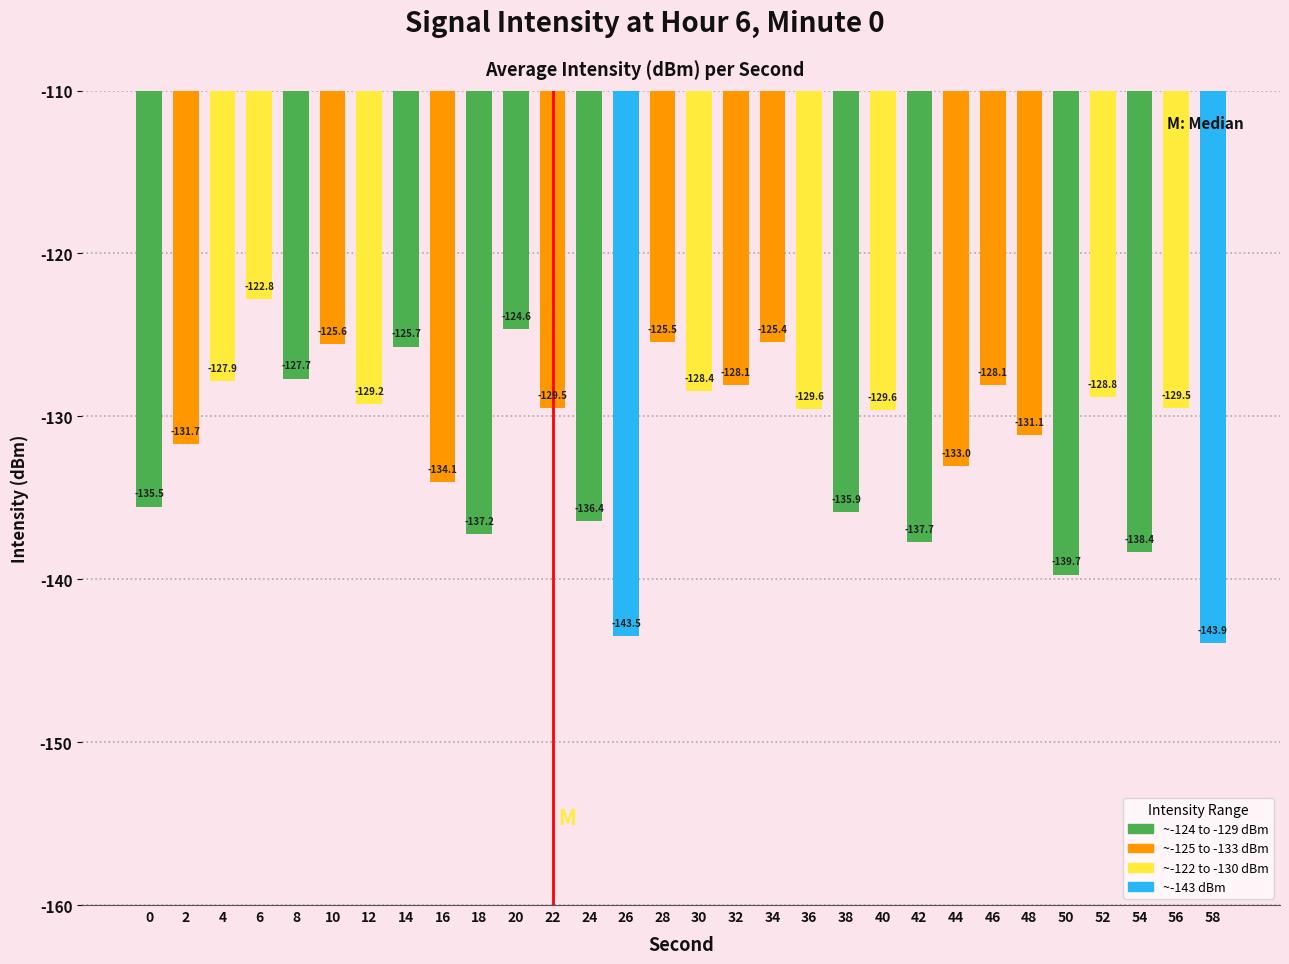

Reading left to right, extract all data points from this chart.

-135.5	-131.7	-127.9	-122.8	-127.7	-125.6	-129.2	-125.7	-134.1	-137.2	-124.6	-129.5	-136.4	-143.5	-125.5	-128.4	-128.1	-125.4	-129.6	-135.9	-129.6	-137.7	-133.0	-128.1	-131.1	-139.7	-128.8	-138.4	-129.5	-143.9